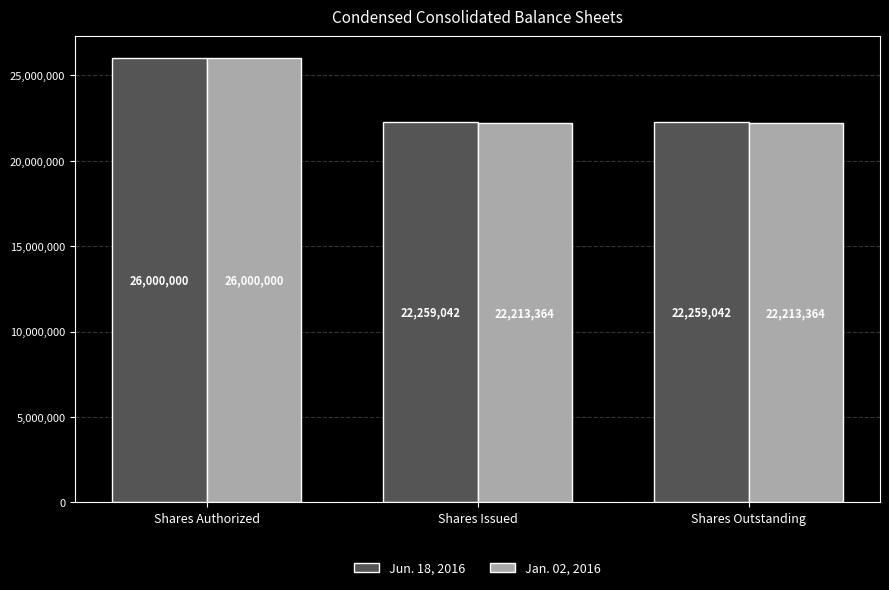

Which series has the widest spread of values?

Jan. 02, 2016